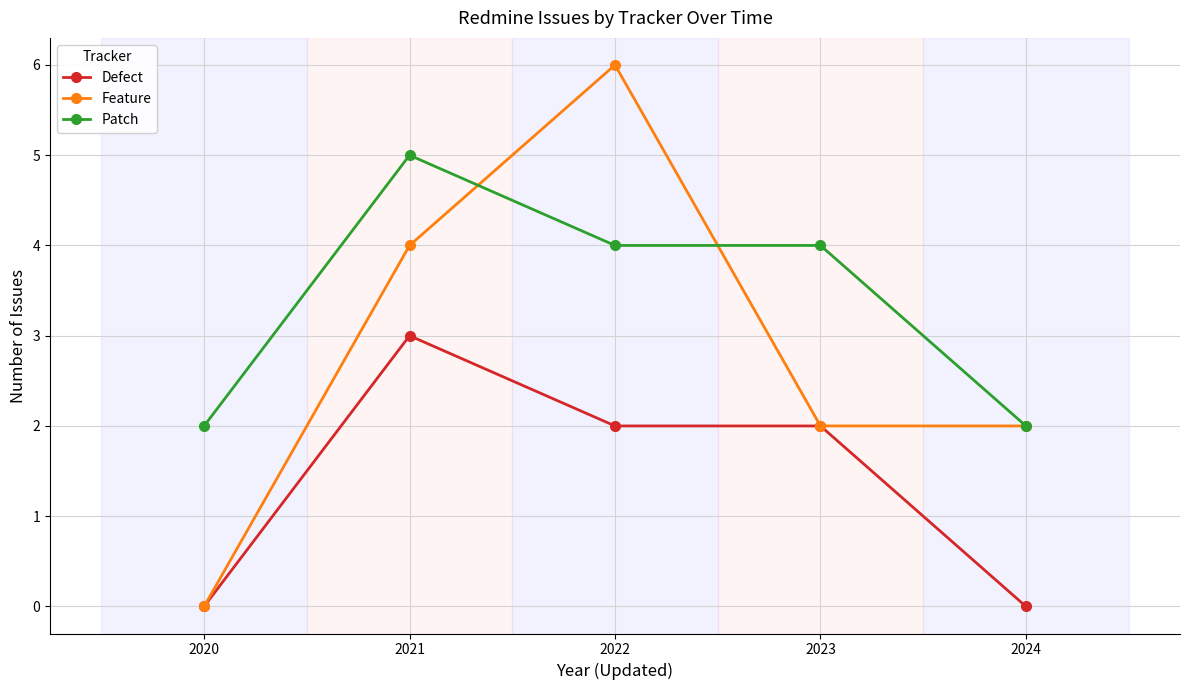

Which series has the largest range (max minus min)?

Feature